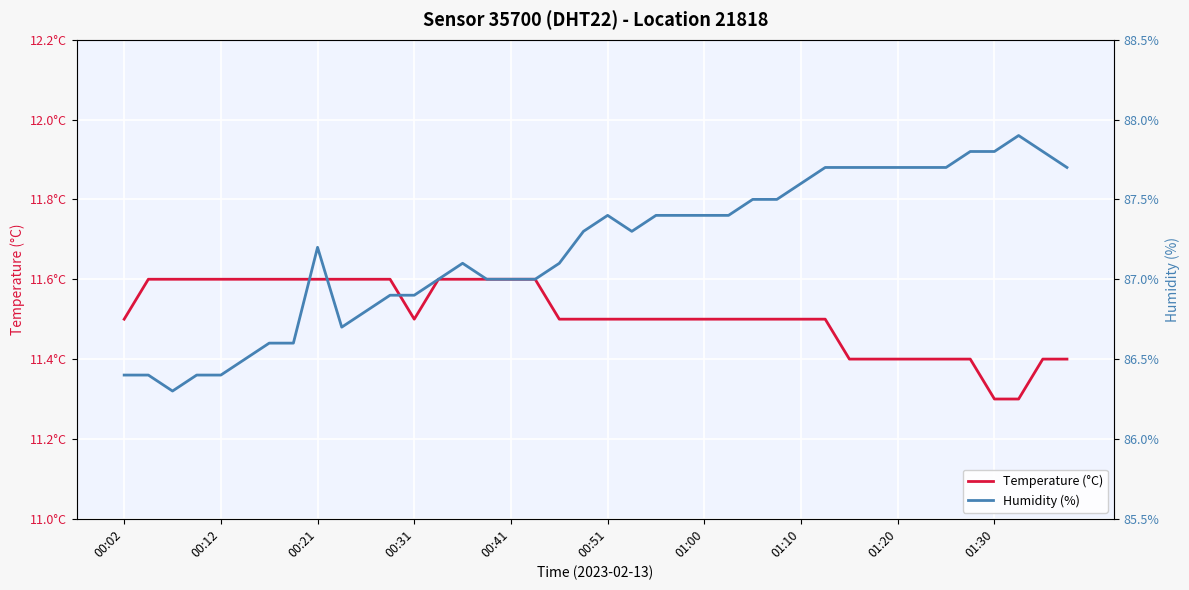

What is the difference between the maximum and minimum values in the Humidity (%) series?

1.6